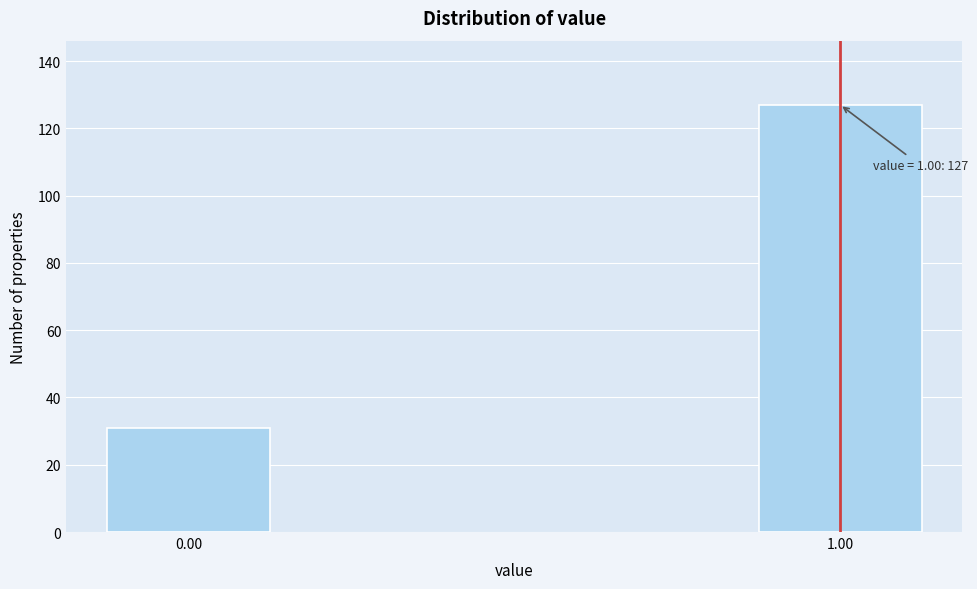

Reading right to left, transcribe all the data shown in this chart.

1.00=127	0.00=31